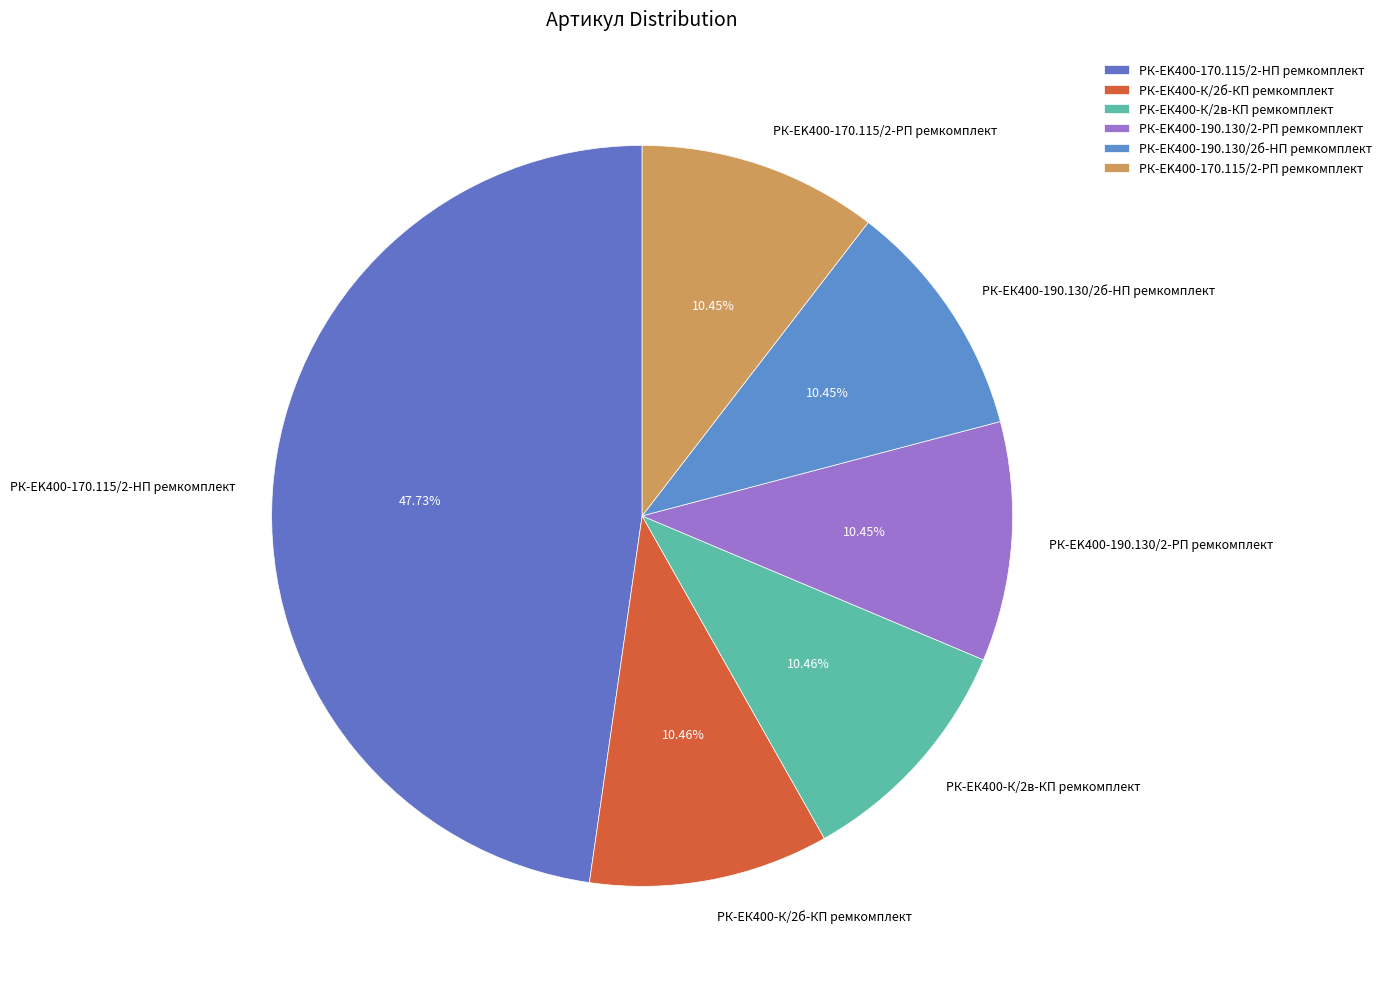

What percentage is the РК-ЕК400-К/2б-КП ремкомплект slice, to the nearest percent?

10%